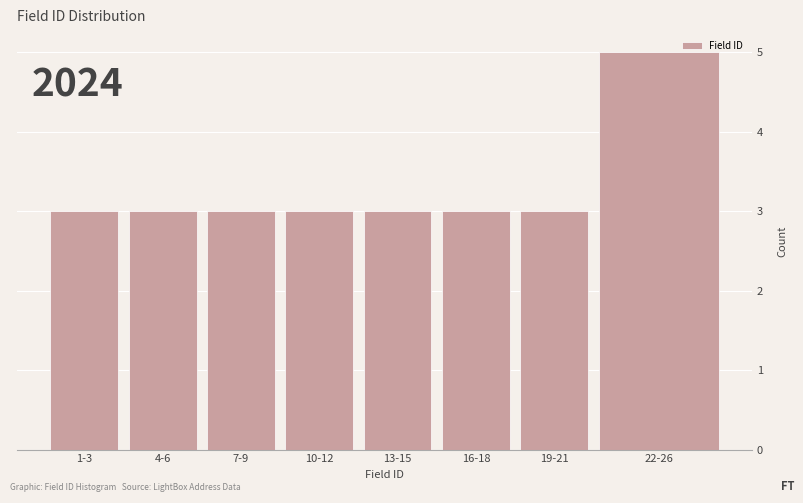

Reading left to right, transcribe all the data shown in this chart.

1-3=3	4-6=3	7-9=3	10-12=3	13-15=3	16-18=3	19-21=3	22-26=5